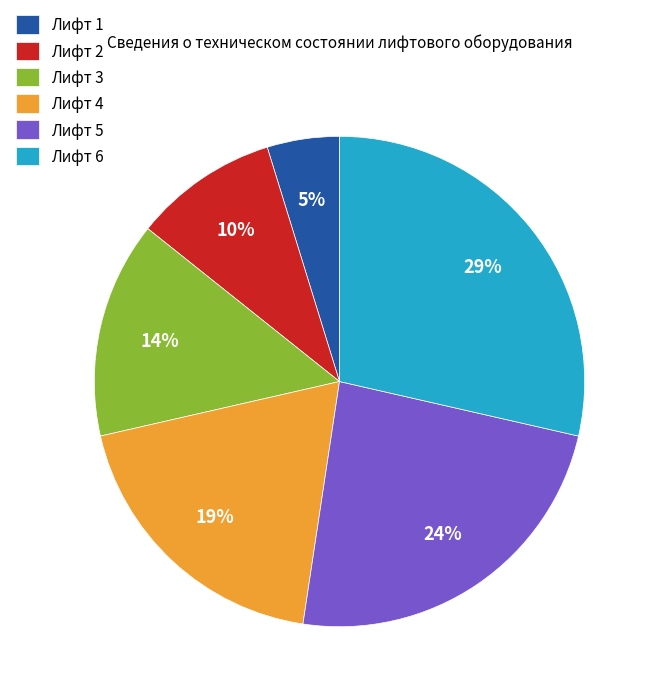

How many slices are in this pie chart?

6